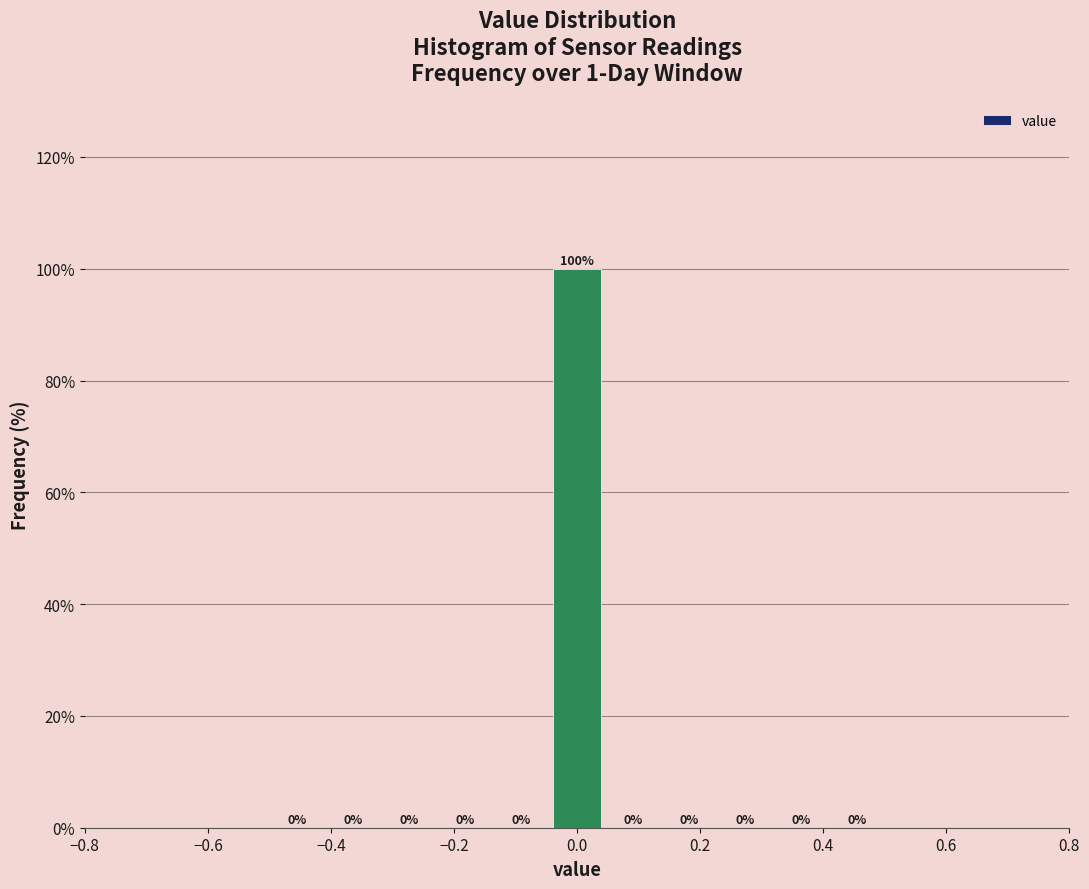

Over which range of the x-axis is the bar tallest?

-0.04 to 0.04